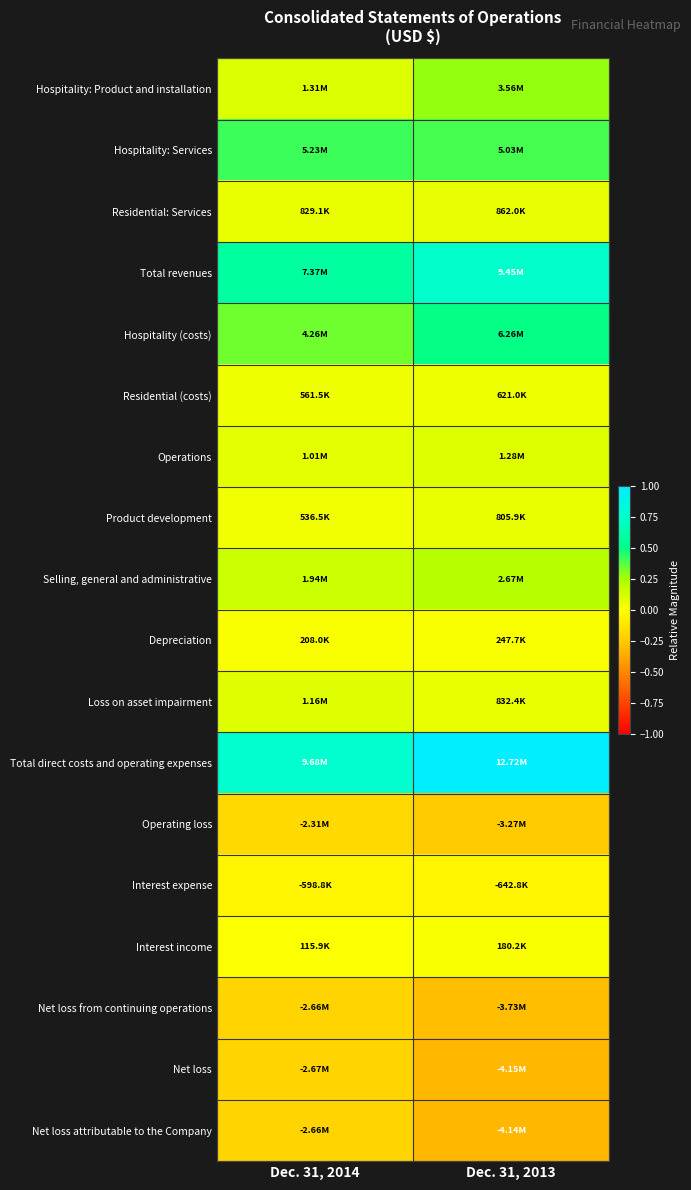

At which category does the chart reach its peak across all series?

Dec. 31, 2013